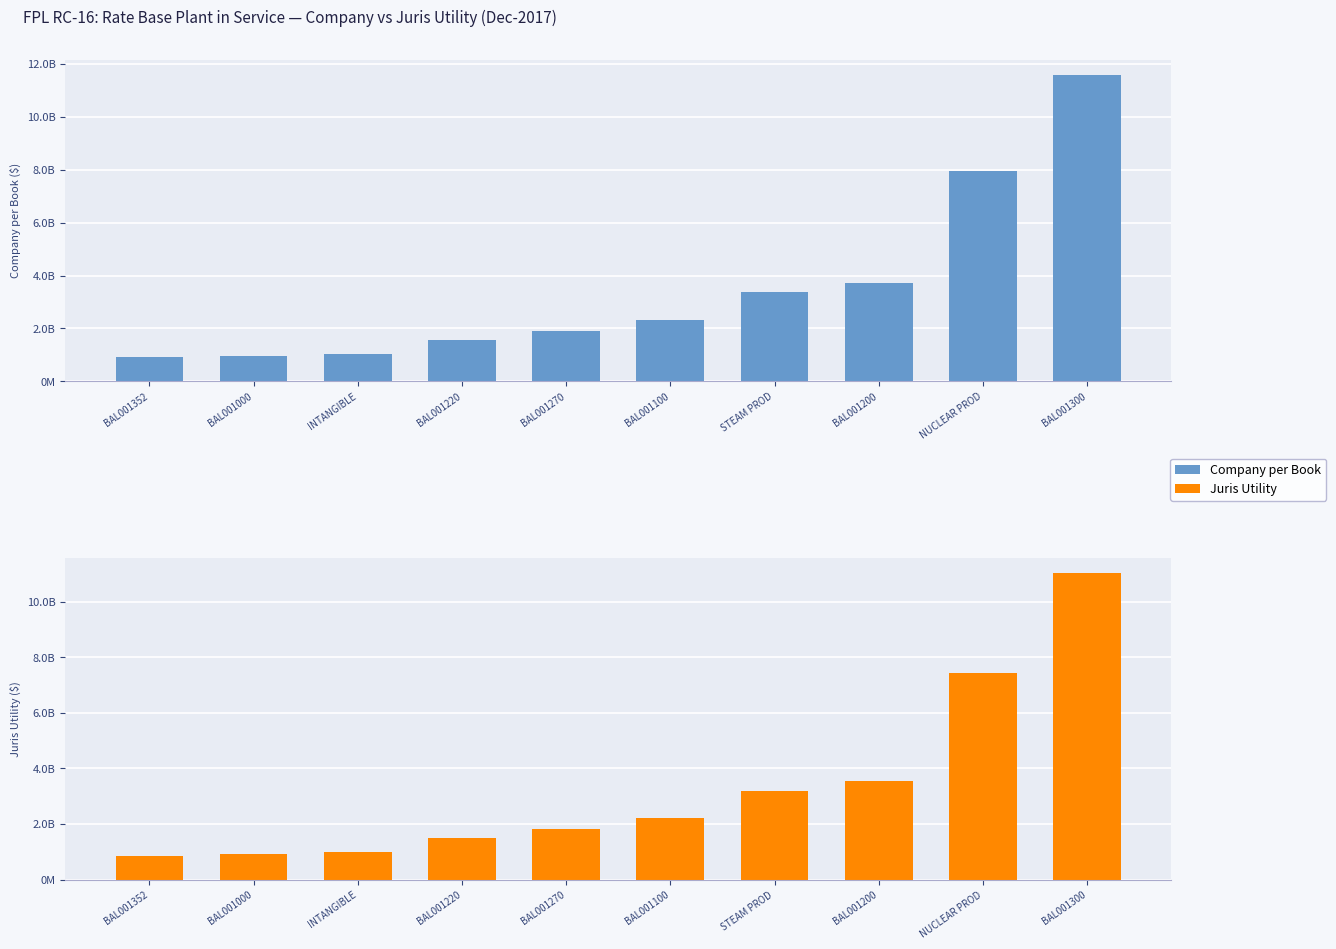

Between NUCLEAR PROD and BAL001270, which is larger?

NUCLEAR PROD